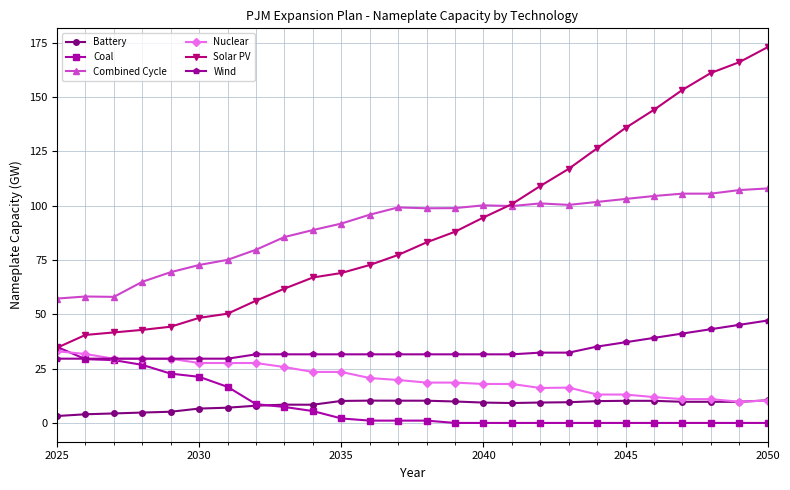

What is the difference between the second highest and minimum values in the Solar PV series?

131.4